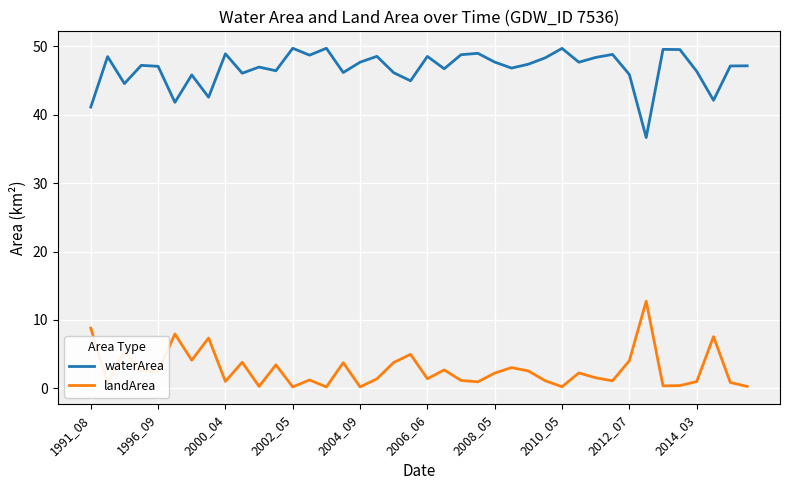

What is the highest value of the landArea series?

12.7